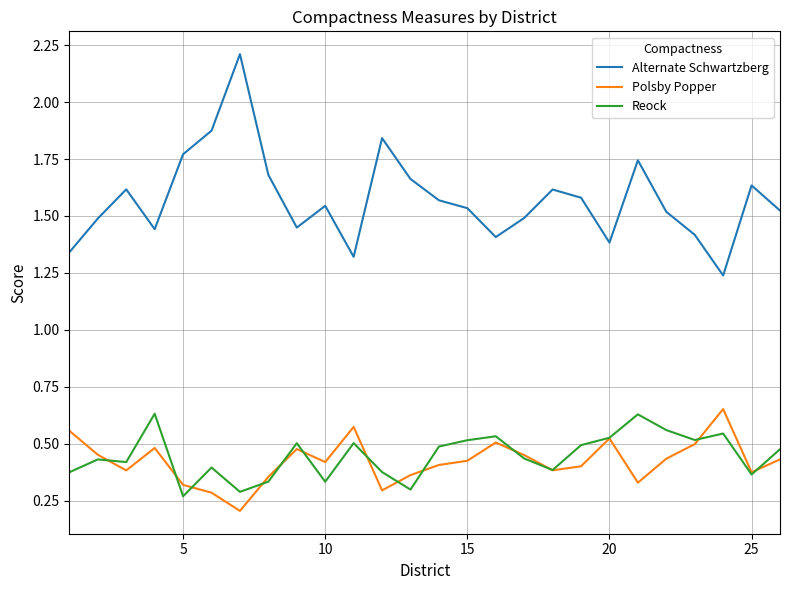

True or false: Reock and Alternate Schwartzberg cross at least once.

False